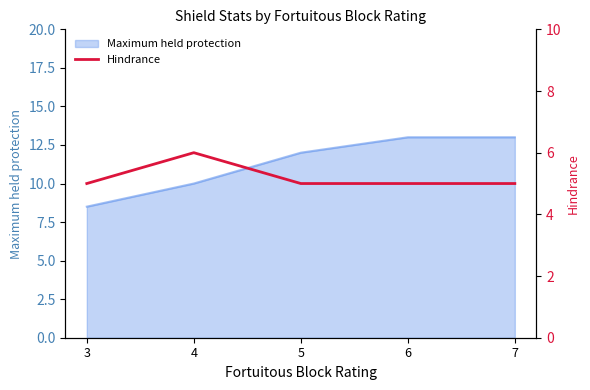

The Maximum held protection series shows 4.5 at 4. True or false?

False